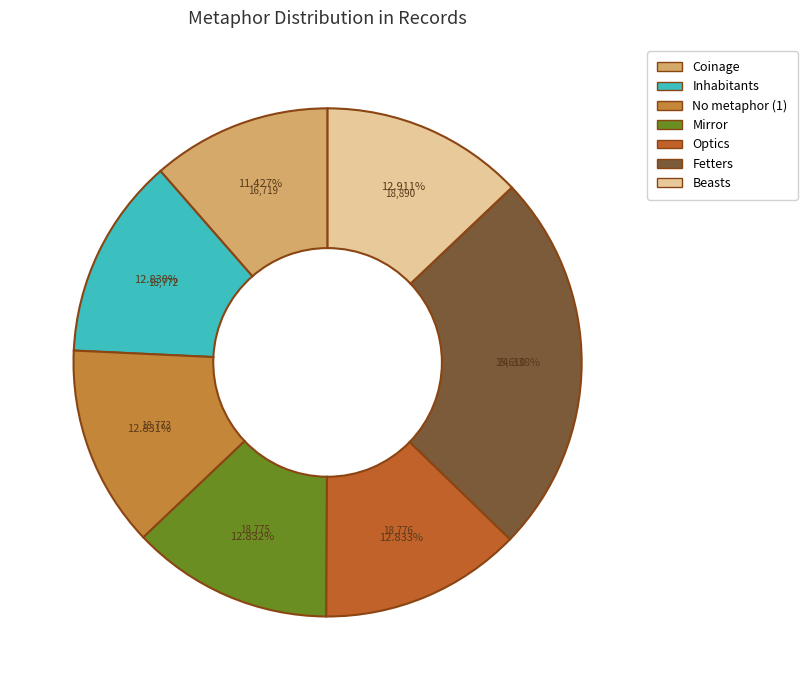

To the nearest percent, what is the difference between the largest and smallest slice percentages?

13%